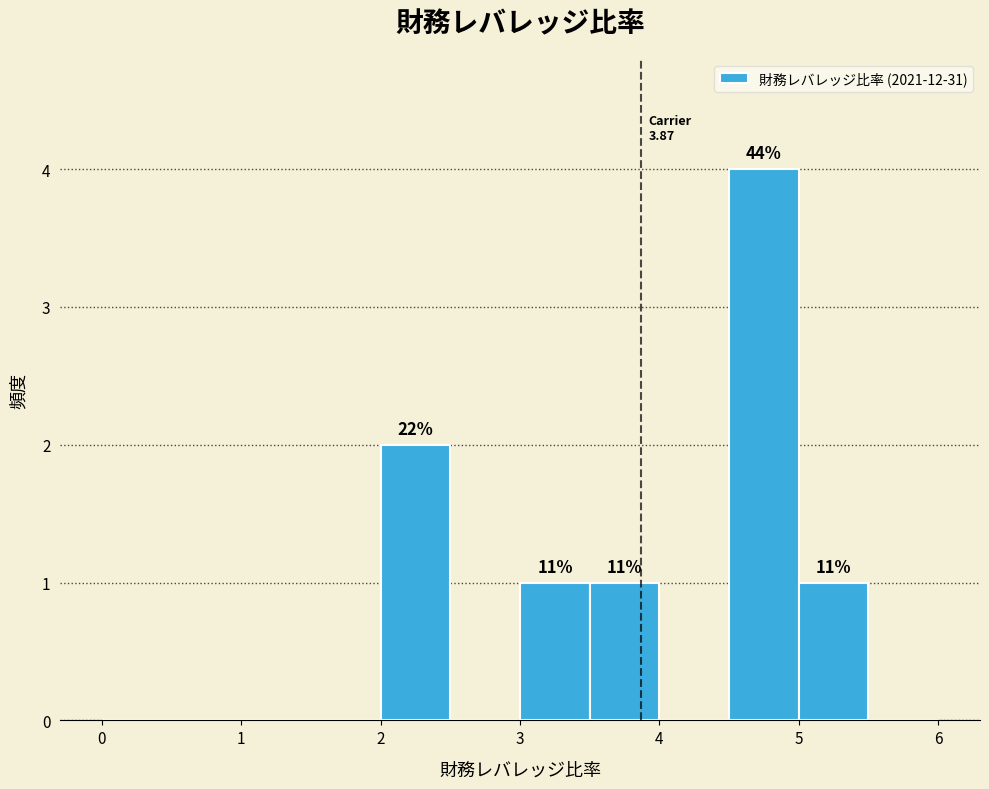

Over which range of the x-axis is the bar tallest?

4.5 to 5.0